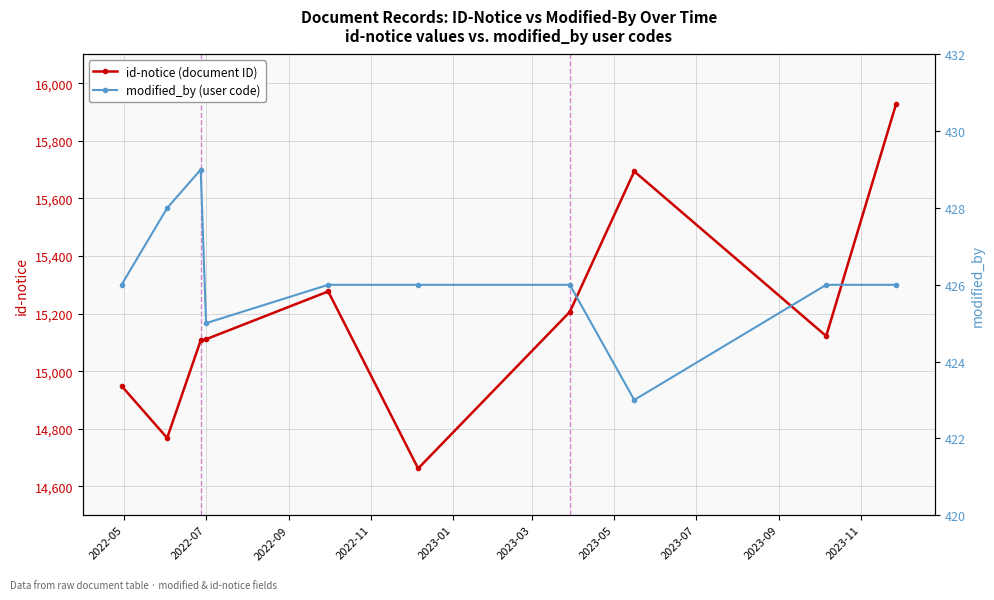

What are all the series names shown in the legend?

id-notice (document ID), modified_by (user code)